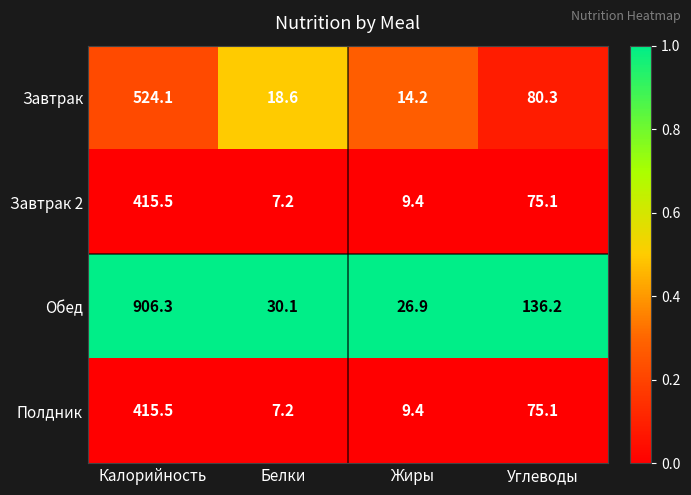

What is the maximum value shown in the chart?

906.3